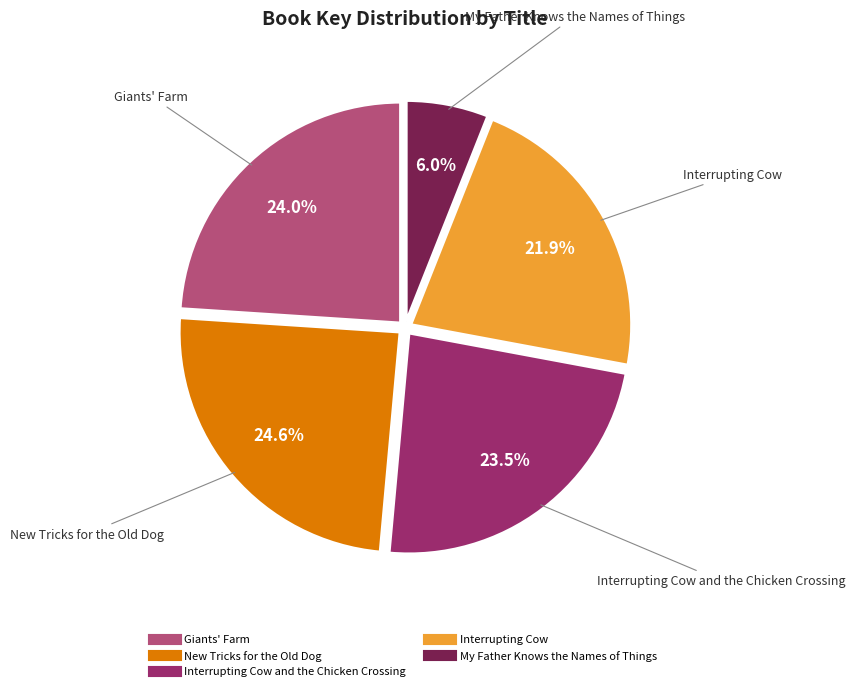

Does any single category account for the majority?

No